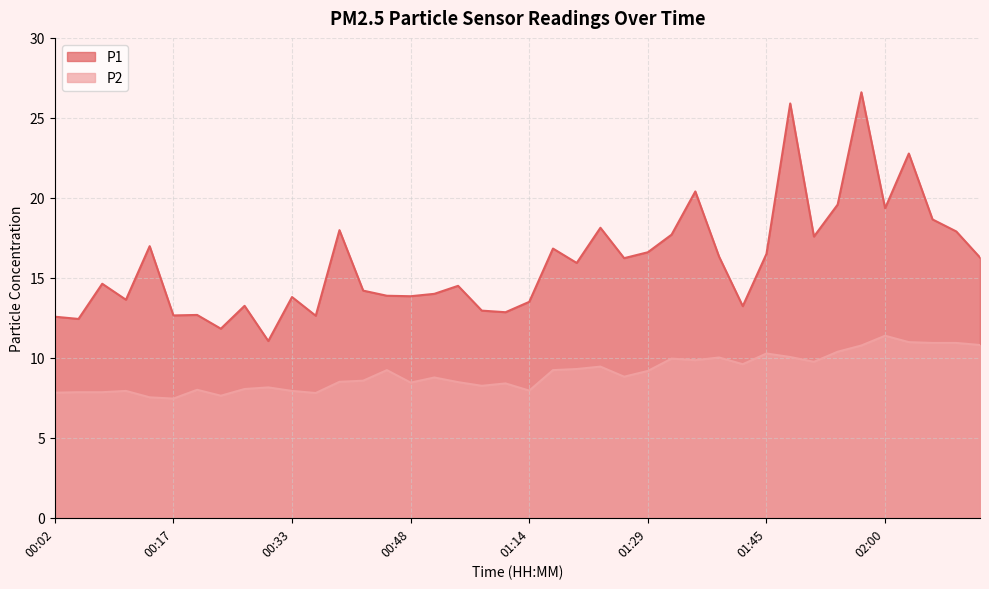

True or false: P2 and P1 intersect in this chart.

False